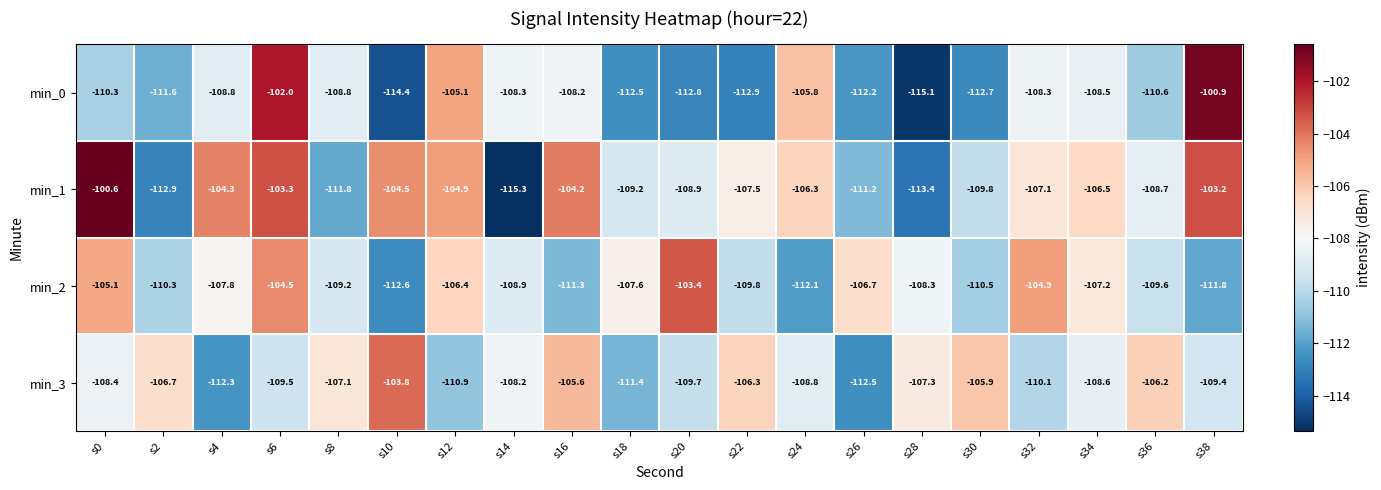

At how many categories does at least one series exceed -108?

19